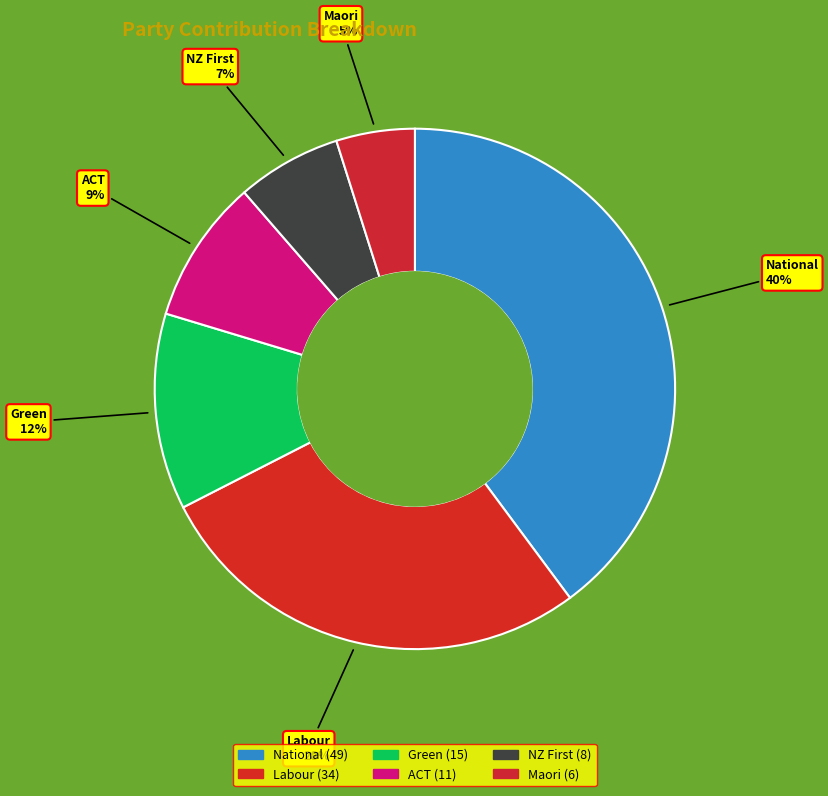

Is there a majority slice in this chart?

No